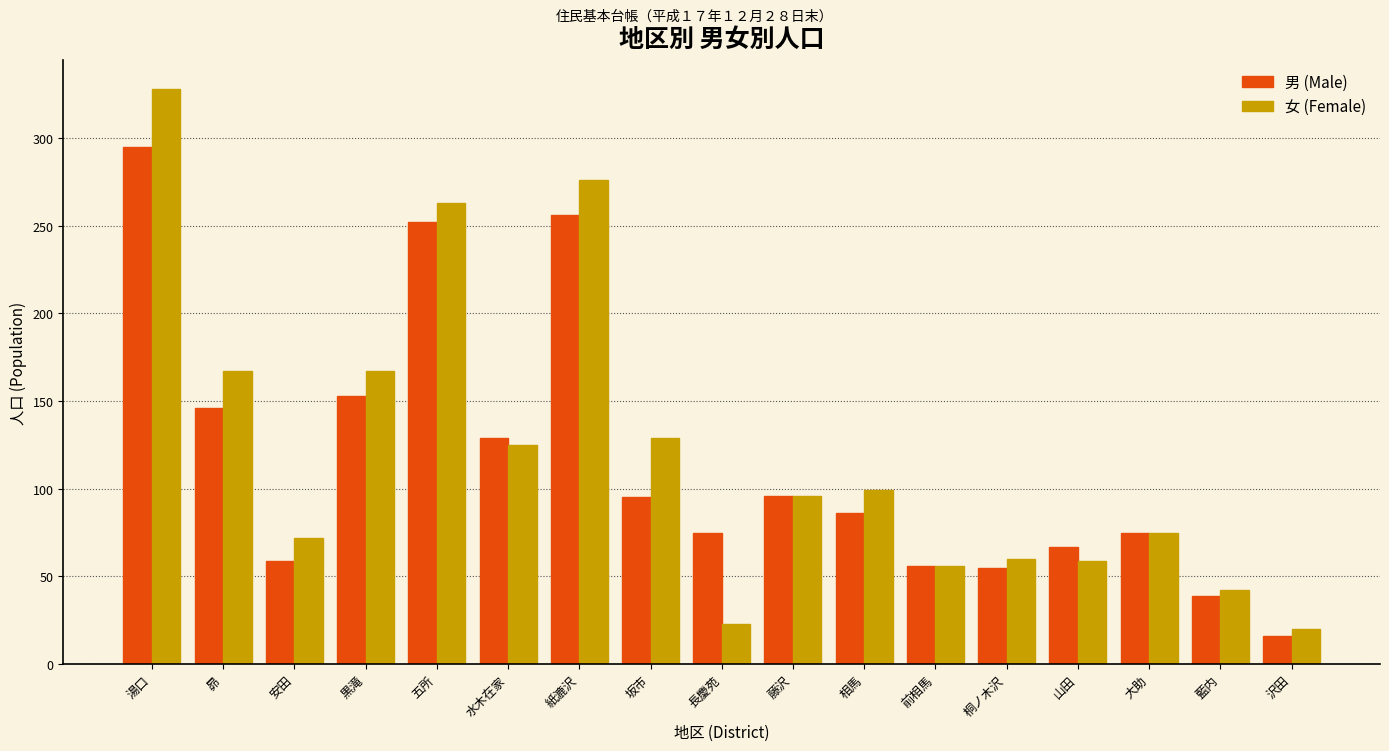

What is the total value across all series at 坂市?

224